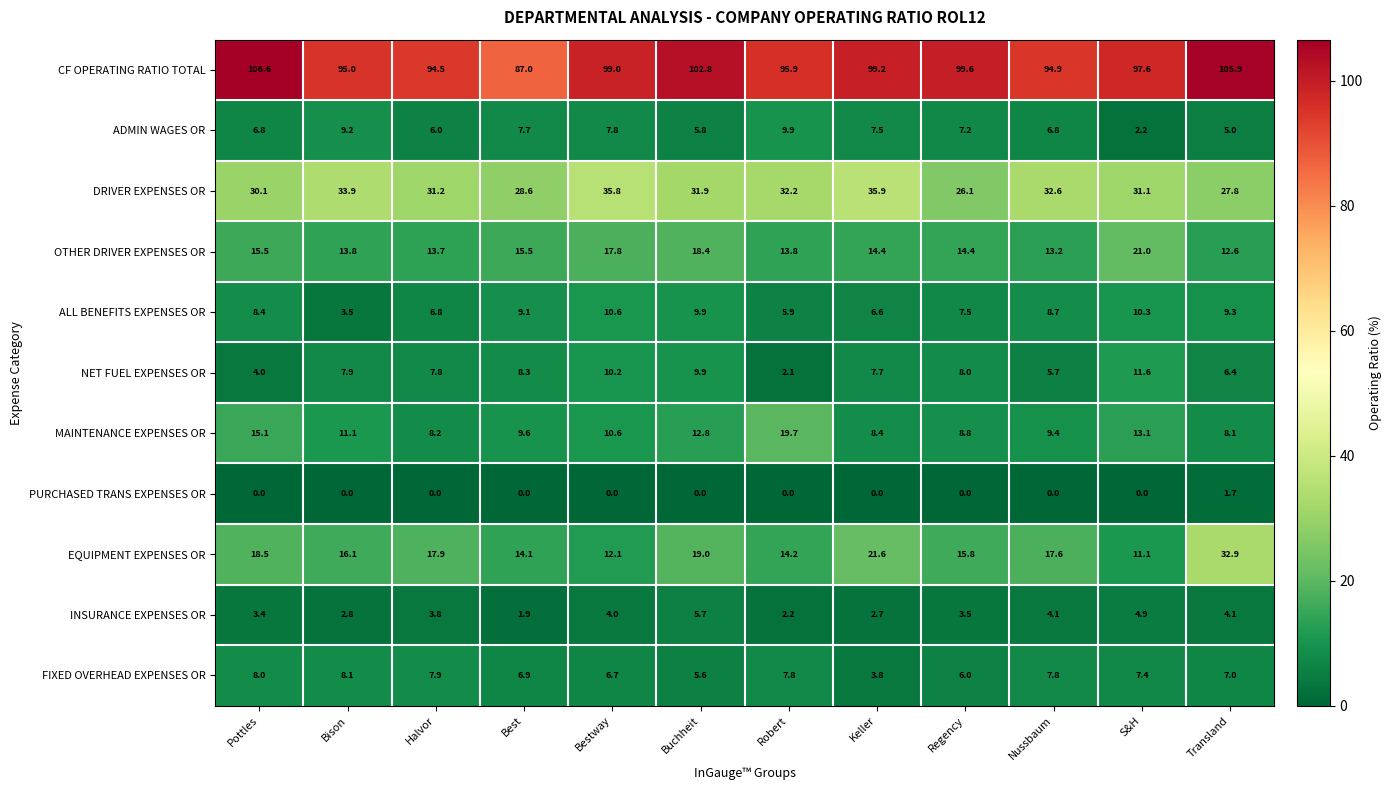

Rank the series at Nussbaum from lowest to highest value.

PURCHASED TRANS EXPENSES OR, INSURANCE EXPENSES OR, NET FUEL EXPENSES OR, ADMIN WAGES OR, FIXED OVERHEAD EXPENSES OR, ALL BENEFITS EXPENSES OR, MAINTENANCE EXPENSES OR, OTHER DRIVER EXPENSES OR, EQUIPMENT EXPENSES OR, DRIVER EXPENSES OR, CF OPERATING RATIO TOTAL